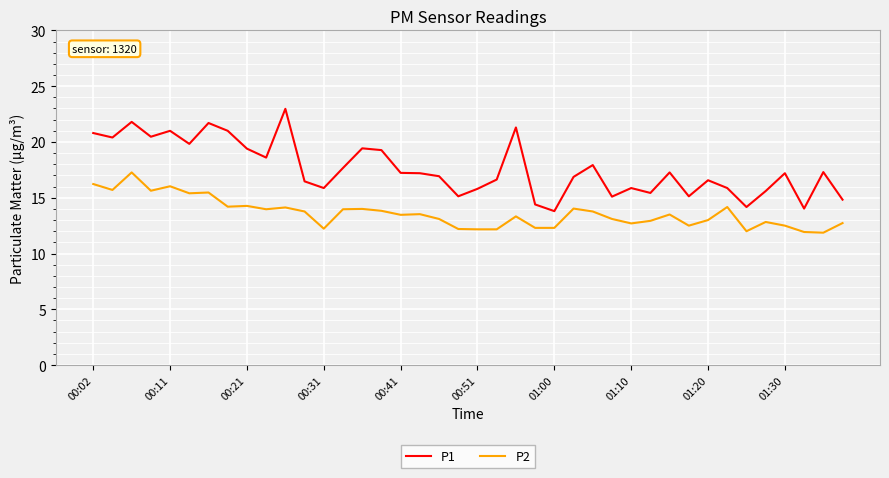

What is the greatest value displayed?

23.0